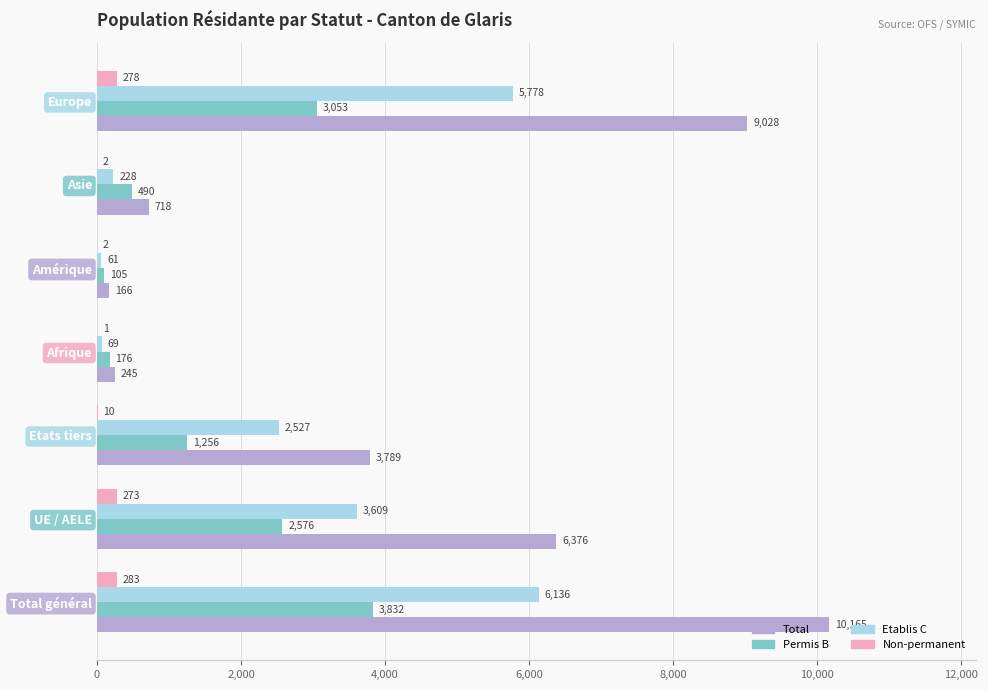

Is it true that Total equals 1573 at UE / AELE?

False